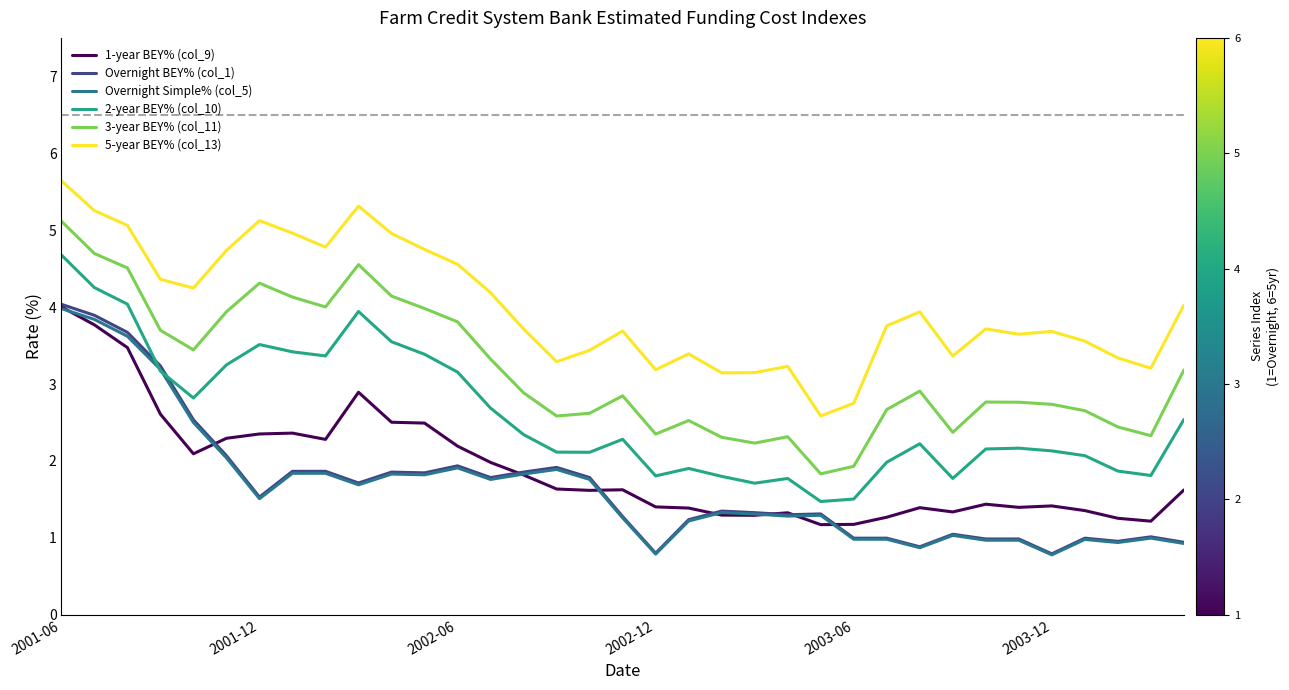

True or false: Overnight Simple% (col_5) and Overnight BEY% (col_1) intersect in this chart.

False